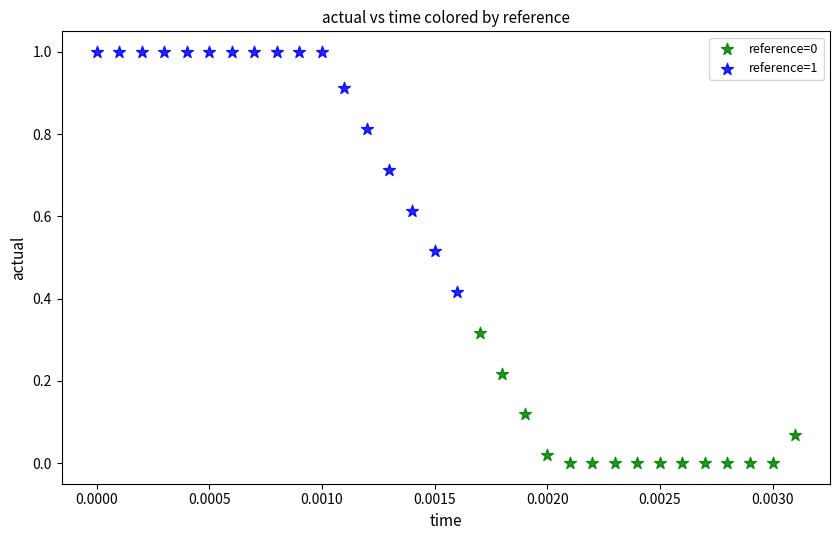

Which series reaches the maximum Y coordinate?

reference=1